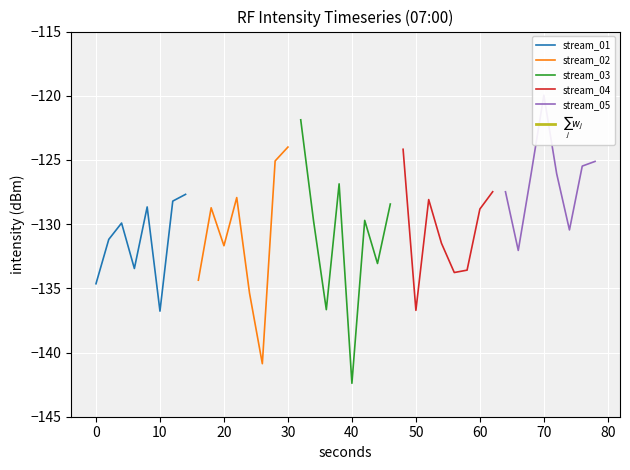

The stream_01 series shows -198.6 at 10. True or false?

False